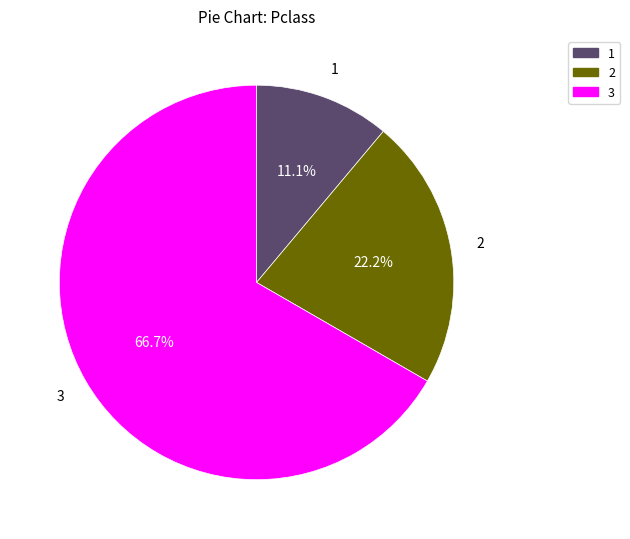

Approximately how many times larger is the value at 1 compared to 2?

0.5